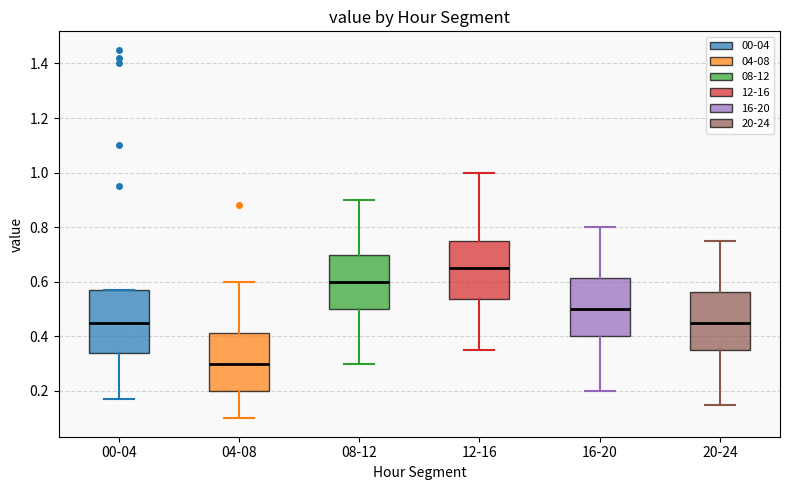

Reading left to right, read every box against the y-axis: the position of its median line, the range the box covers, and the ends of its whiskers. The values are not printed on the chart, so give them approximately, as read against the axis.

00-04: median 0.46, box 0.34 to 0.58, whiskers 0.18 to 0.58
04-08: median 0.30, box 0.20 to 0.42, whiskers 0.10 to 0.60
08-12: median 0.60, box 0.50 to 0.70, whiskers 0.30 to 0.90
12-16: median 0.66, box 0.54 to 0.76, whiskers 0.36 to 1.00
16-20: median 0.50, box 0.40 to 0.62, whiskers 0.20 to 0.80
20-24: median 0.46, box 0.36 to 0.56, whiskers 0.16 to 0.76